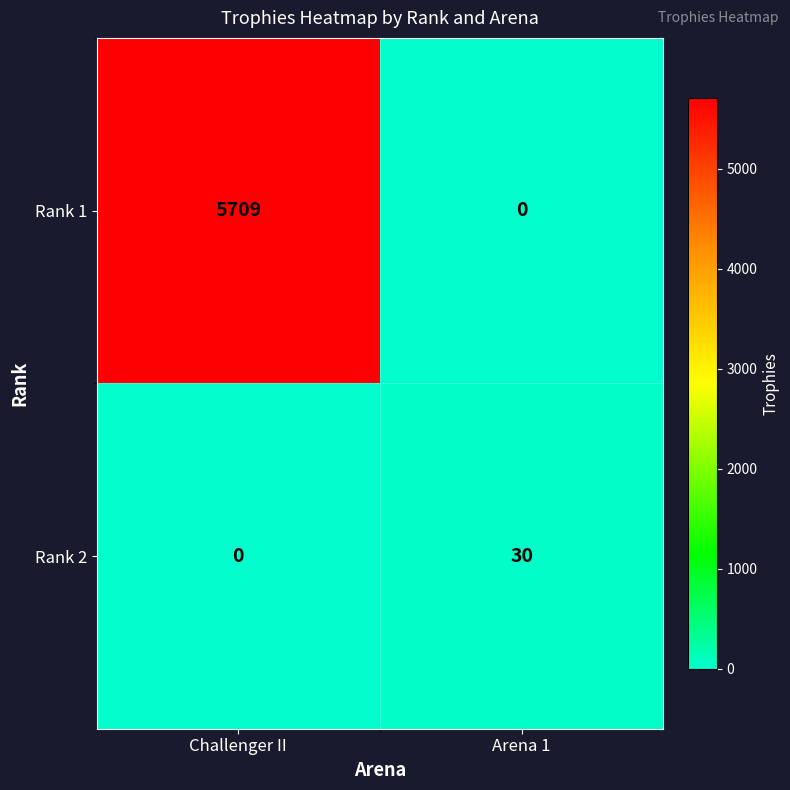

Reading left to right, list all the values displayed in this chart.

Rank 1: 5709	0
Rank 2: 0	30